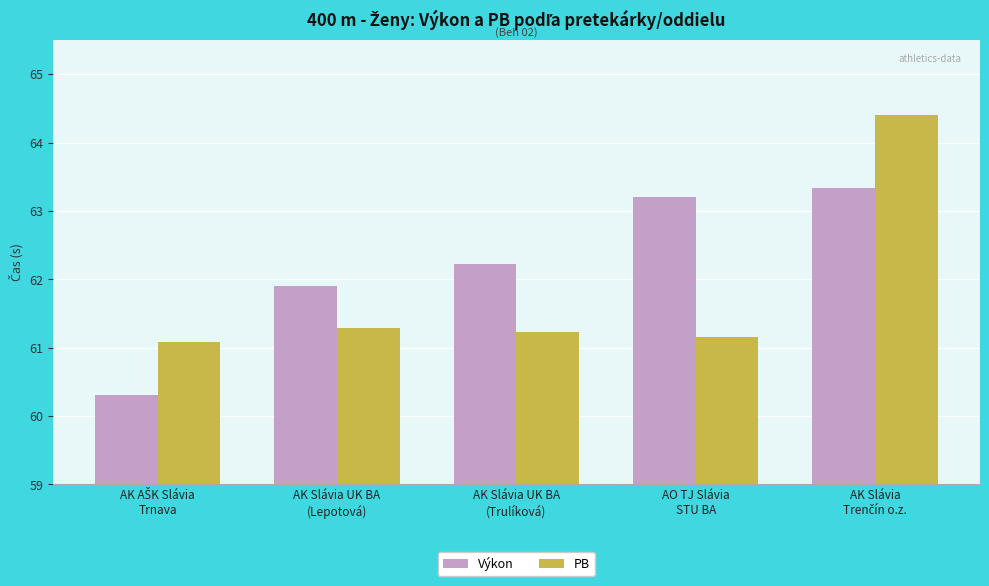

At how many categories does at least one series exceed 61?

5